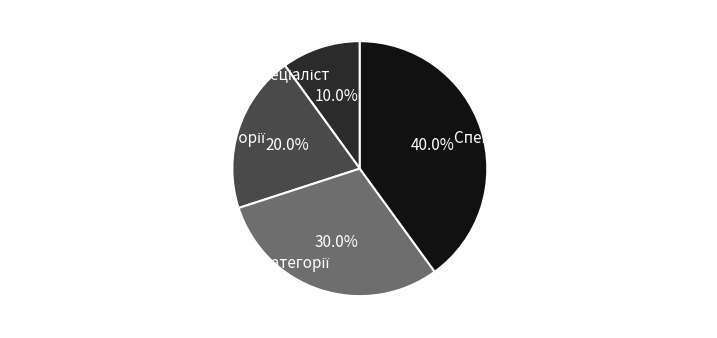

Is there a majority slice in this chart?

No